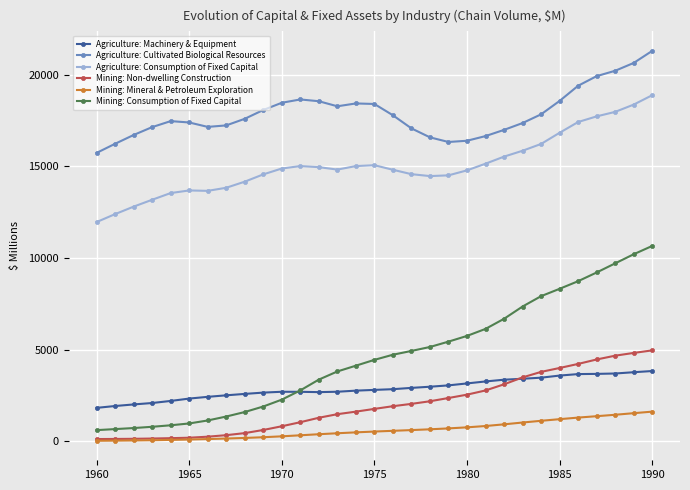

What are all the series names shown in the legend?

Agriculture: Machinery & Equipment, Agriculture: Cultivated Biological Resources, Agriculture: Consumption of Fixed Capital, Mining: Non-dwelling Construction, Mining: Mineral & Petroleum Exploration, Mining: Consumption of Fixed Capital